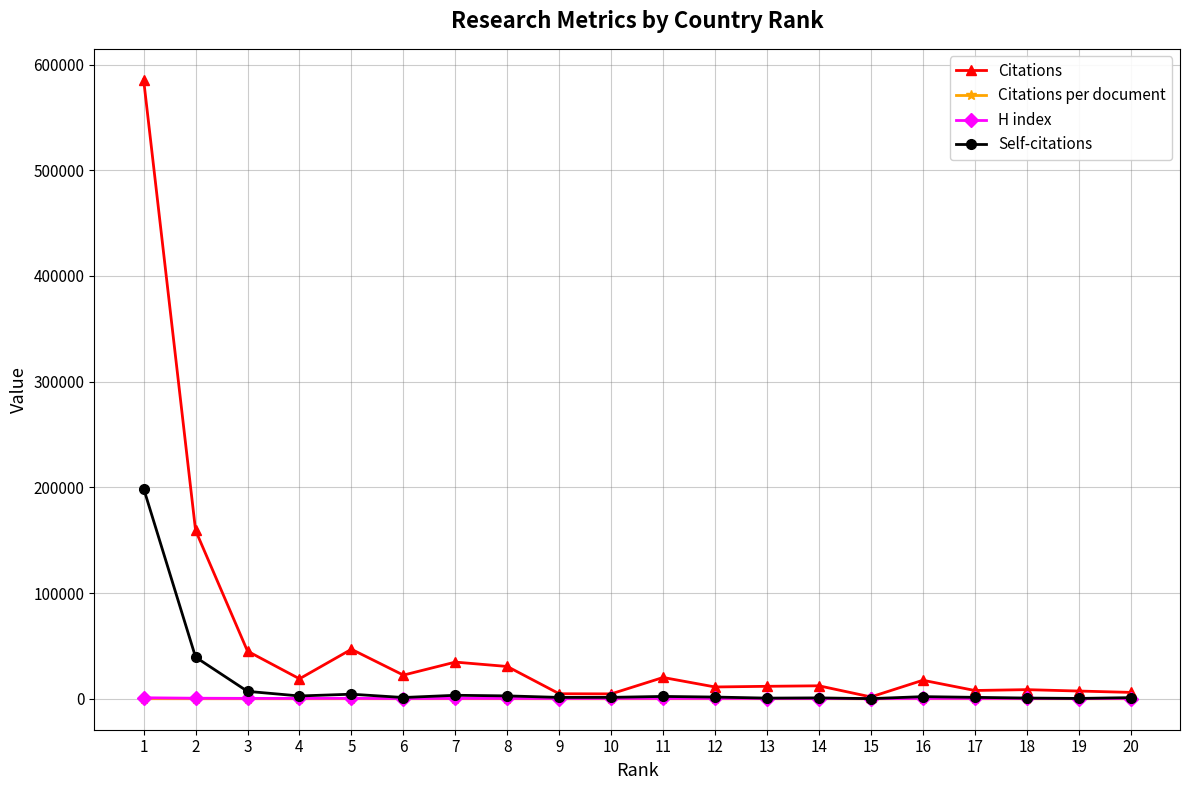

Which series has the largest range (max minus min)?

Citations